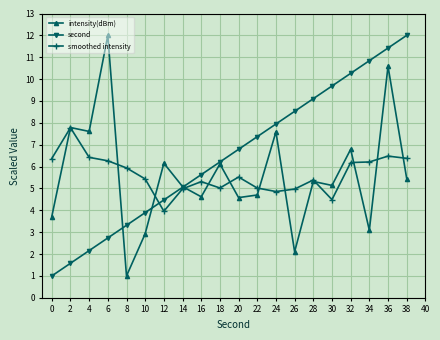

At which category does smoothed intensity reach its first local peak?

2